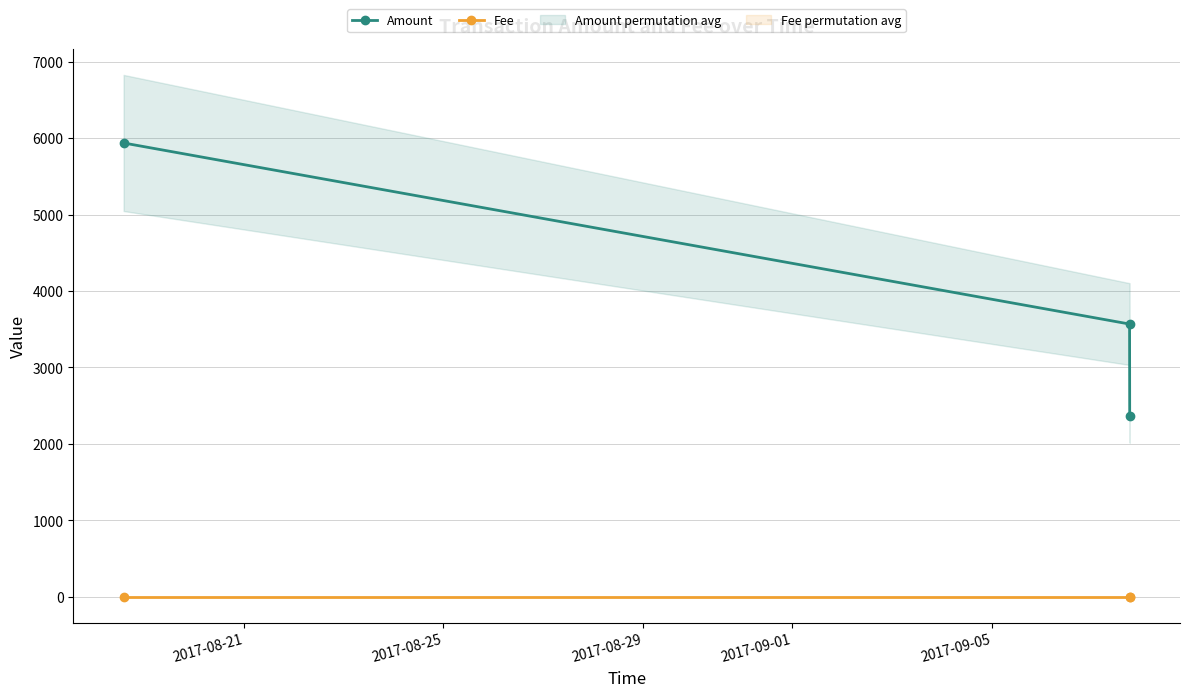

Does the chart have visible grid lines?

Yes